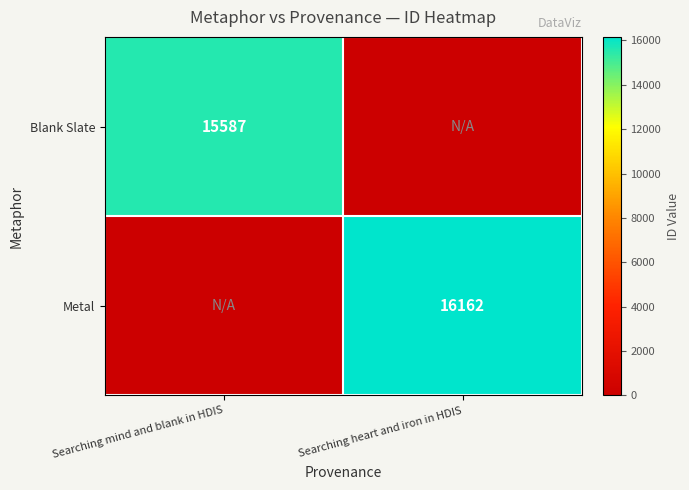

Is the value of Blank Slate at Searching mind and blank in HDIS greater than the value of Metal at Searching heart and iron in HDIS?

No